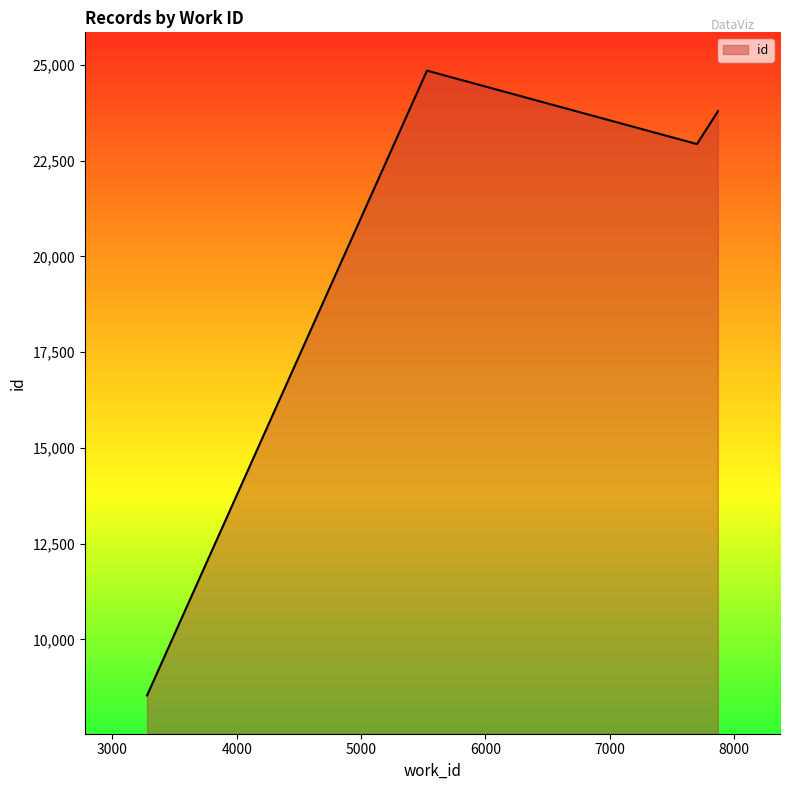

How many lines are shown in the chart?

1